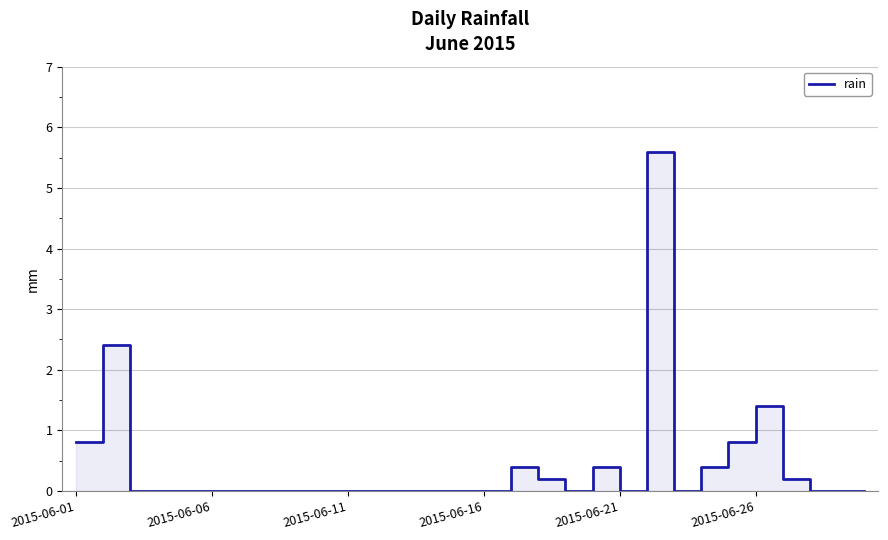

Reading left to right, what are all the values shown in this chart?

0.8	2.4	0.0	0.0	0.0	0.0	0.0	0.0	0.0	0.0	0.0	0.0	0.0	0.0	0.0	0.0	0.4	0.2	0.0	0.4	0.0	5.6	0.0	0.4	0.8	1.4	0.2	0.0	0.0	0.0